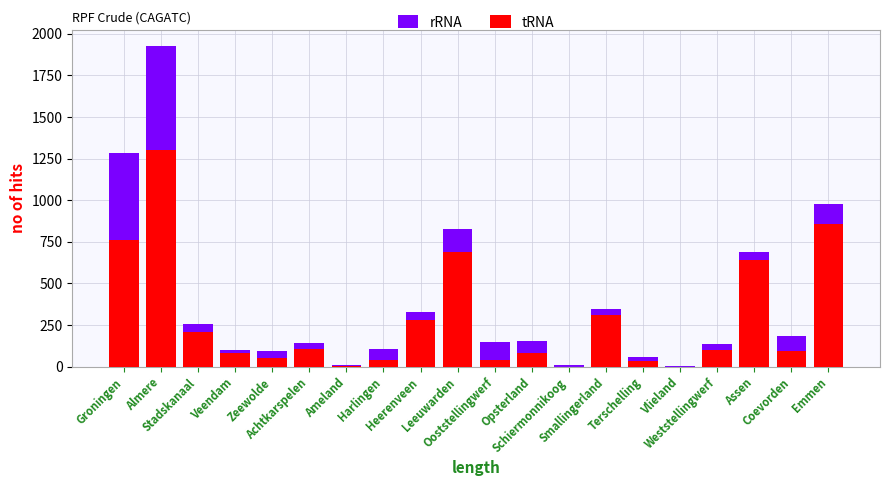

Rank the categories by tRNA value from highest to lowest.

Almere, Emmen, Groningen, Leeuwarden, Assen, Smallingerland, Heerenveen, Stadskanaal, Achtkarspelen, Weststellingwerf, Coevorden, Opsterland, Veendam, Zeewolde, Ooststellingwerf, Harlingen, Terschelling, Ameland, Schiermonnikoog, Vlieland